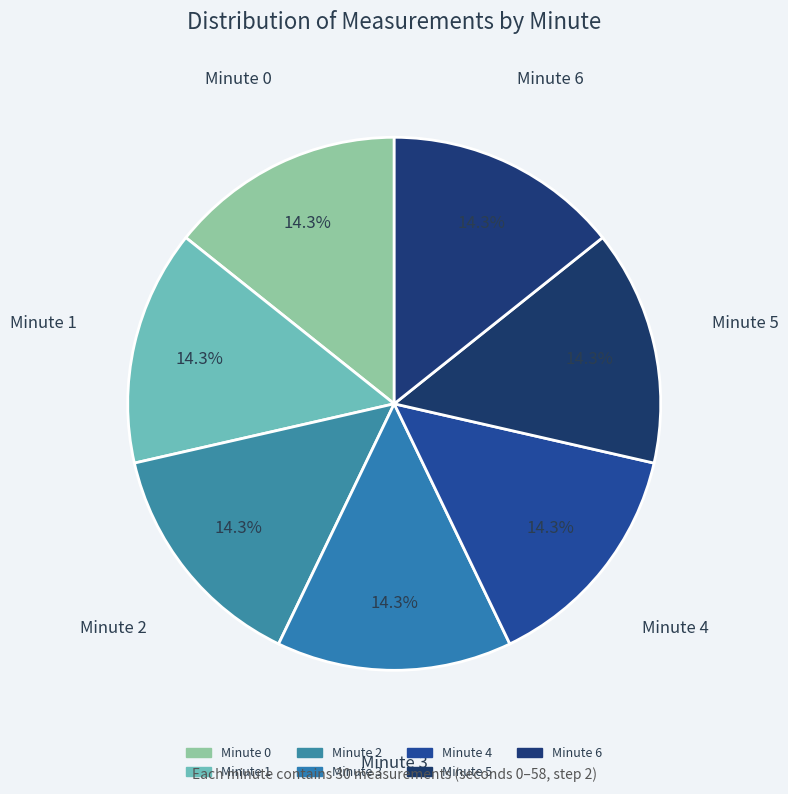

How many slices are in this pie chart?

7